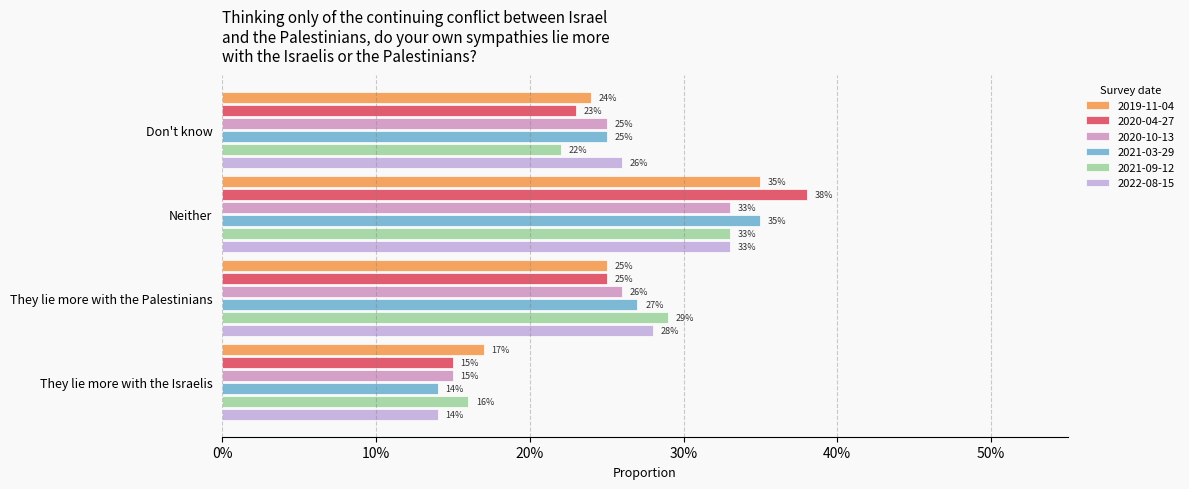

Are the bars horizontal?

Yes